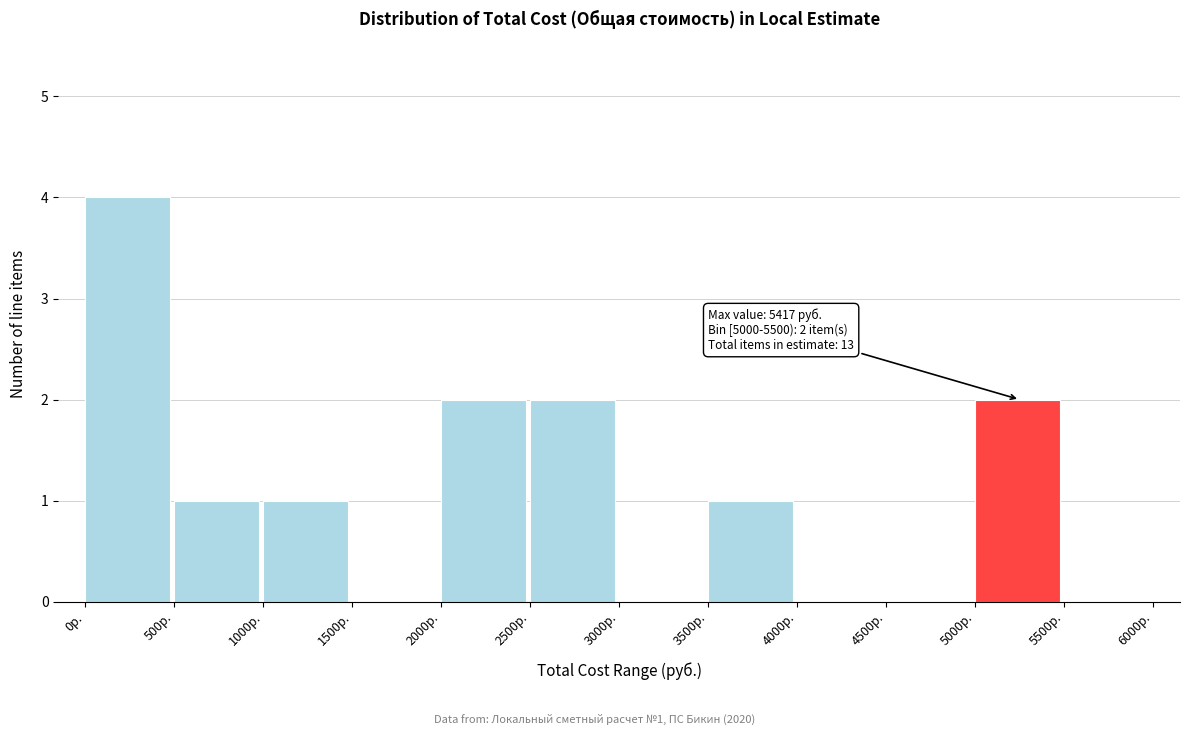

Which range on the x-axis has the tallest bar?

0 to 500